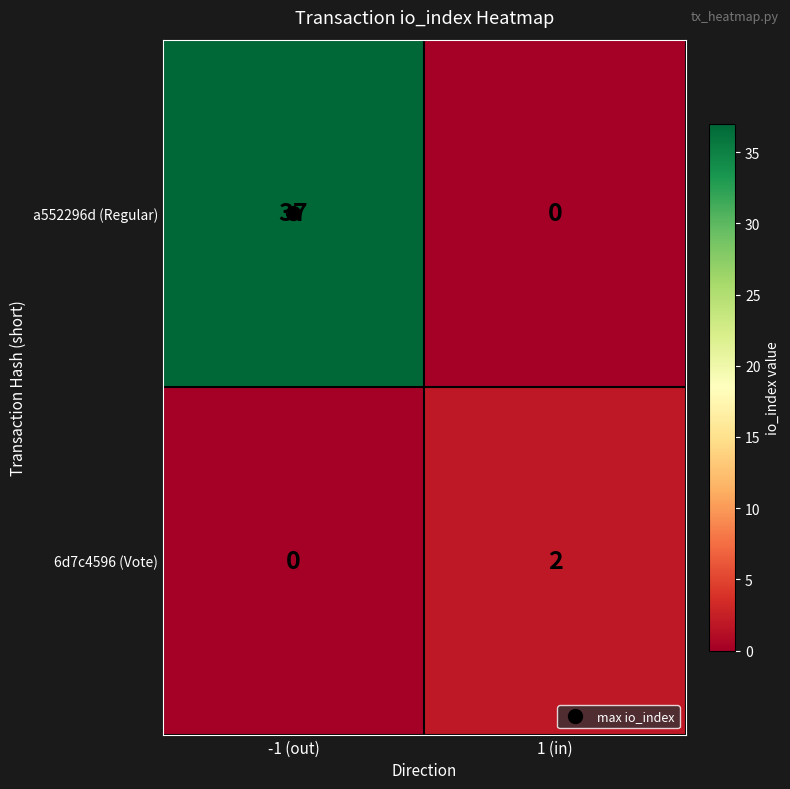

List the series in order of their overall mean, lowest first.

6d7c4596 (Vote), a552296d (Regular)